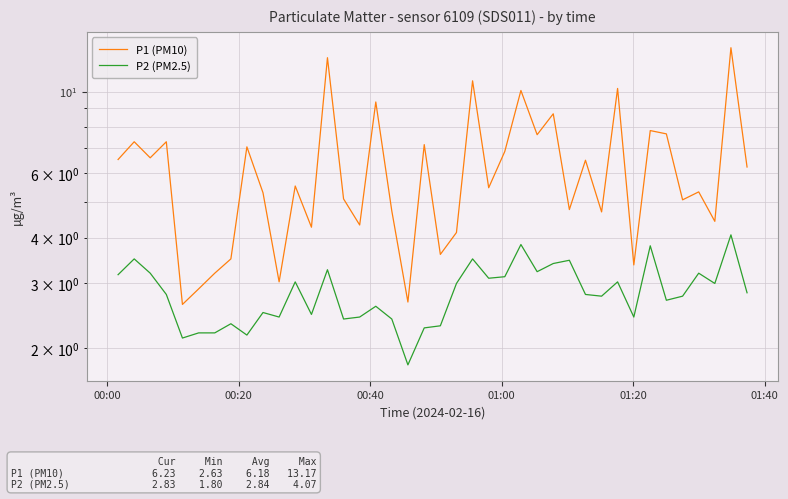

How many lines are shown in the chart?

2